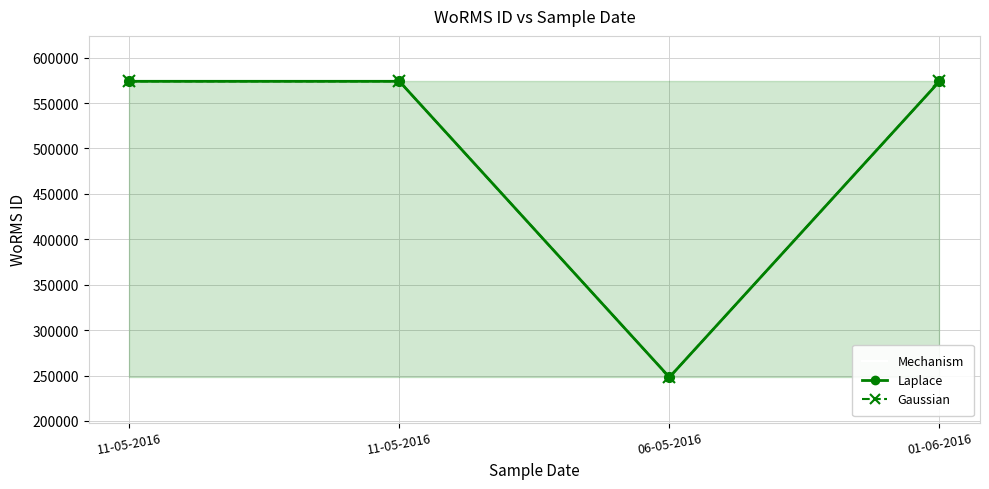

How many data points in Gaussian are less than 573884?

1